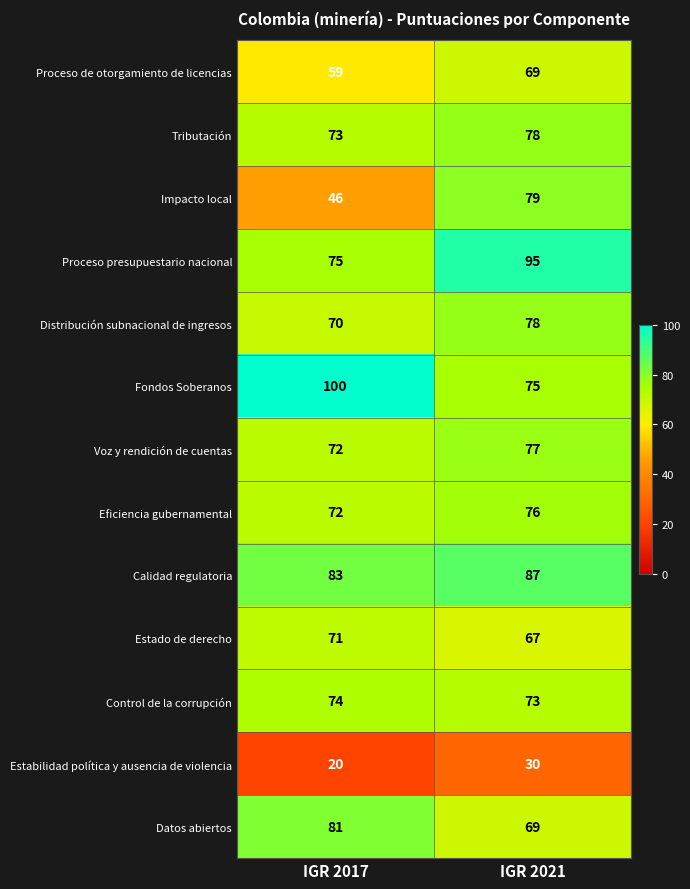

At which category is the sum across all series the highest?

IGR 2021